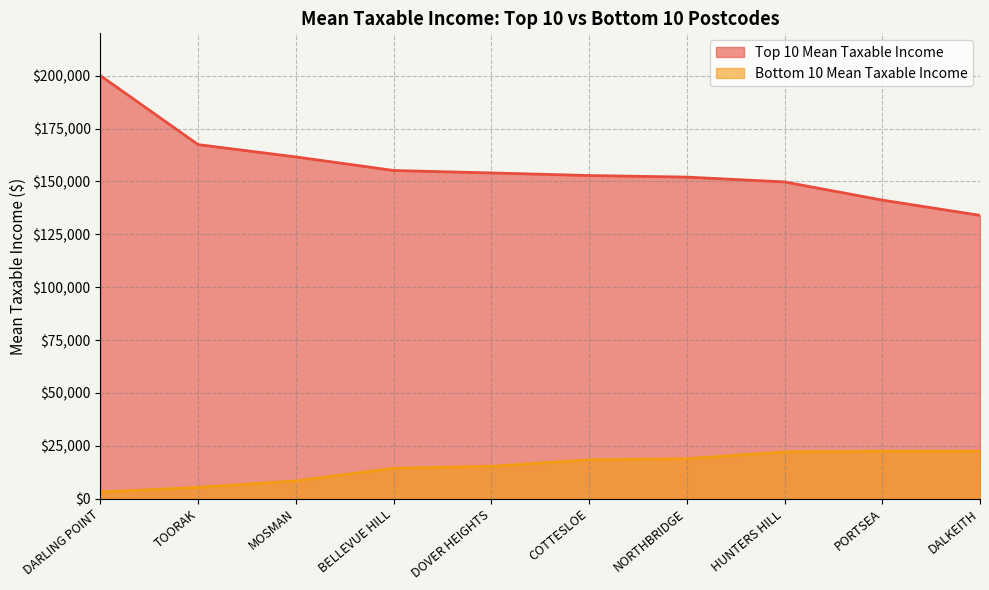

Which series has the widest spread of values?

Top 10 Mean Taxable Income